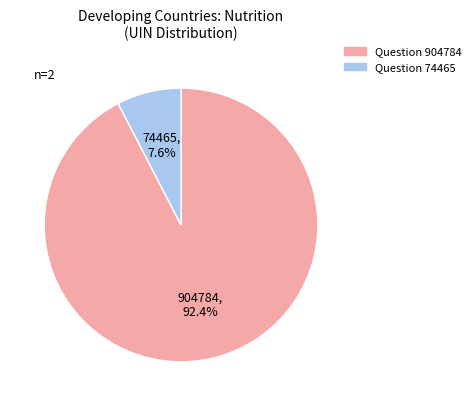

What percentage is the Question 74465 slice, to the nearest percent?

8%